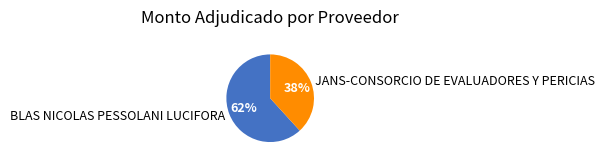

To the nearest percent, what is the average slice percentage?

50%